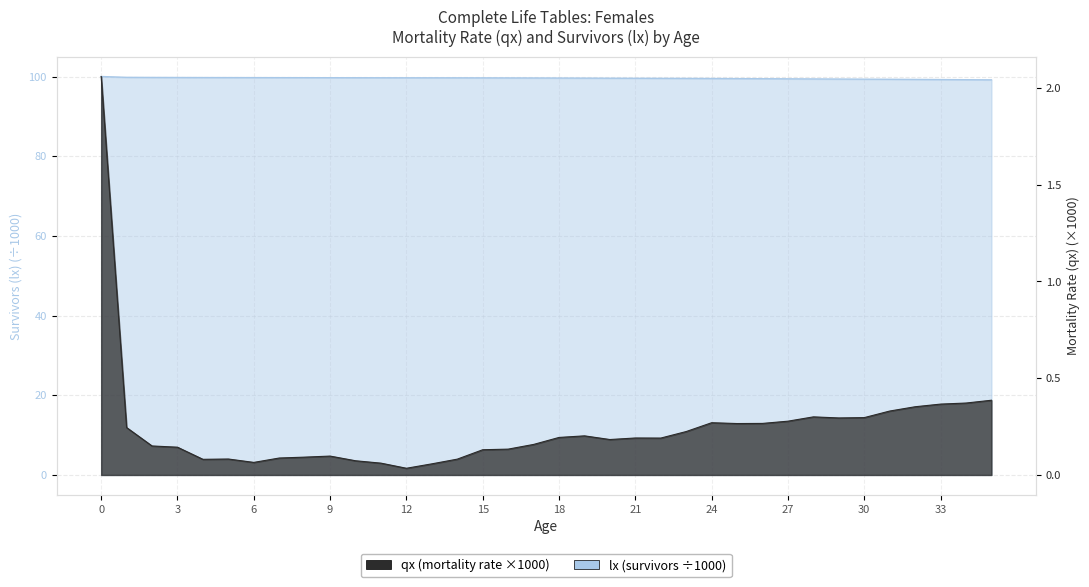

How many lines are shown in the chart?

2